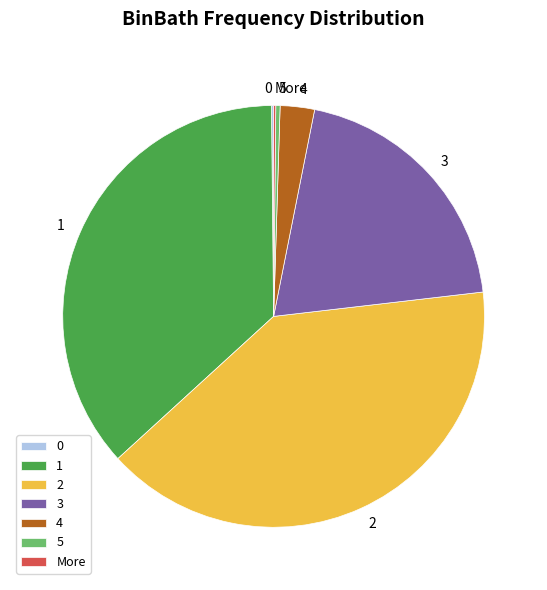

Between 5 and 4, which is larger?

4